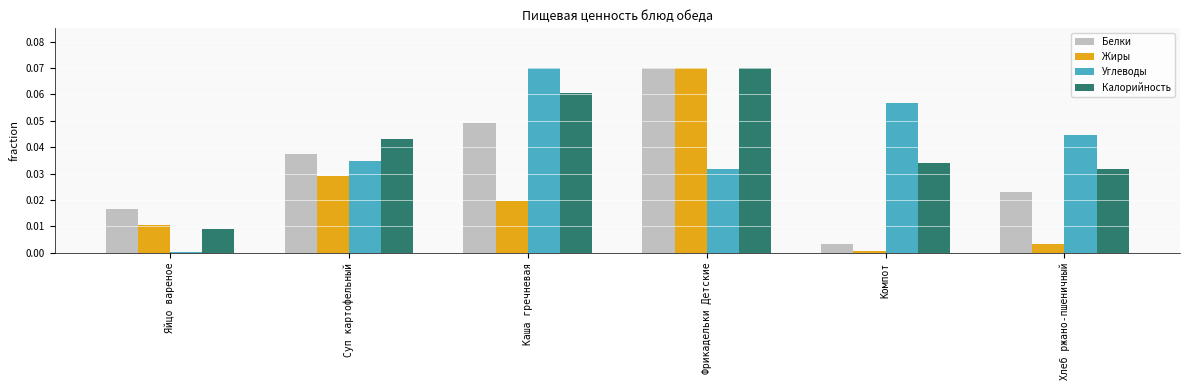

The Белки series shows 0.0 at Суп картофельный. True or false?

True